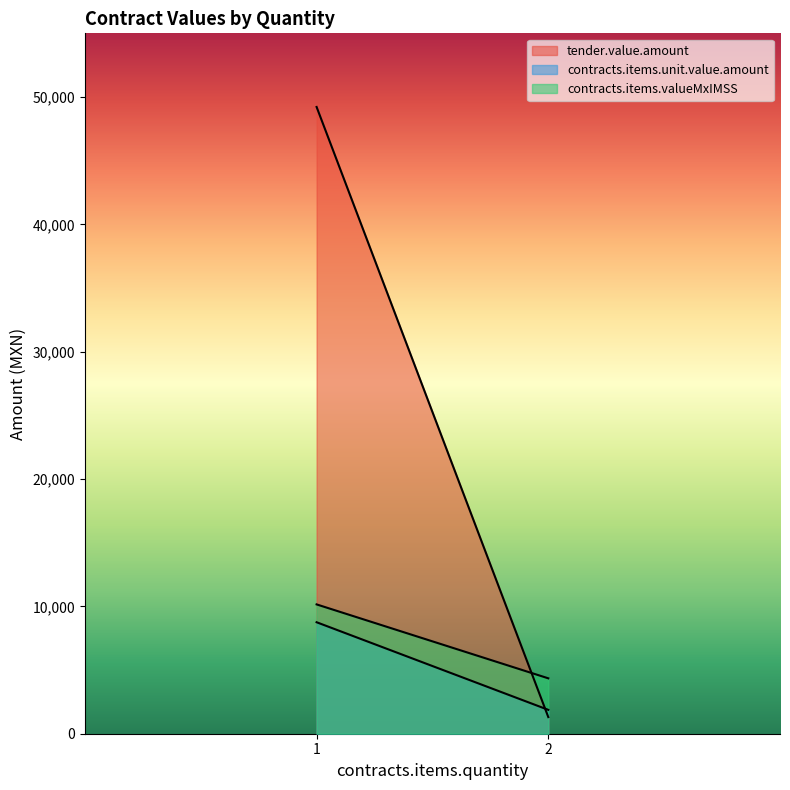

List the labels in order of contracts.items.valueMxIMSS value, largest first.

1, 2